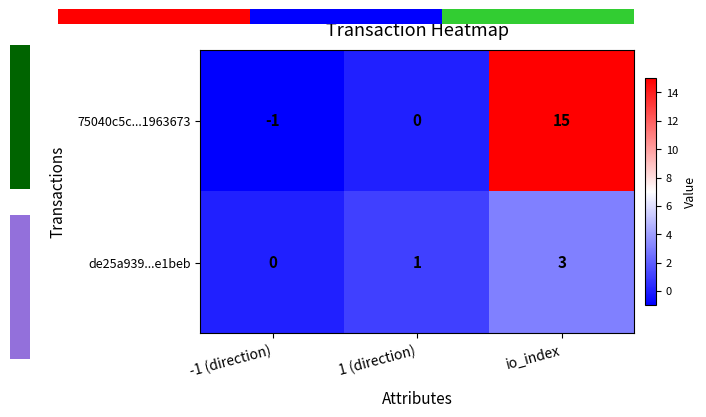

What is the greatest value displayed?

15